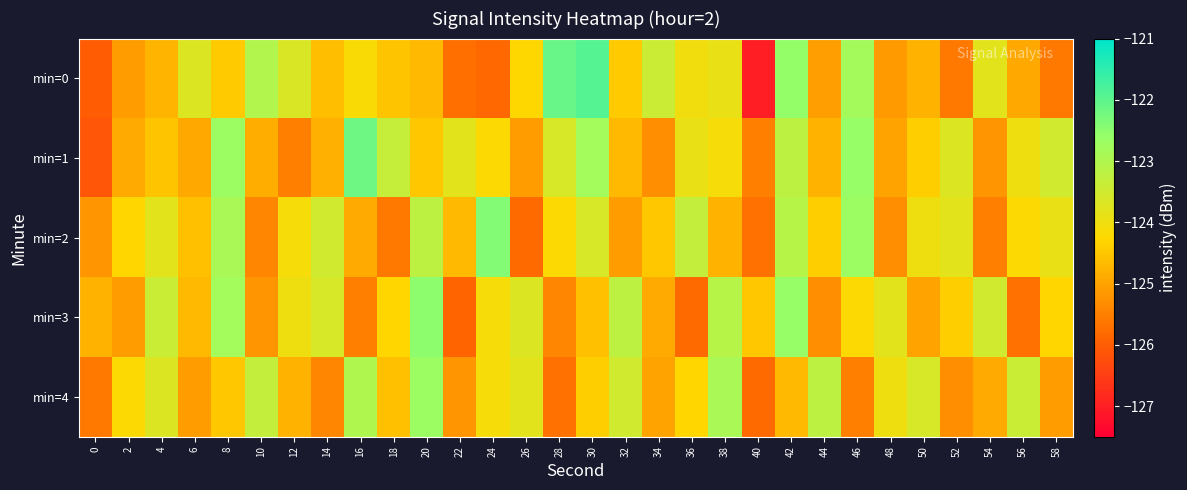

Which series has the widest spread of values?

min=0